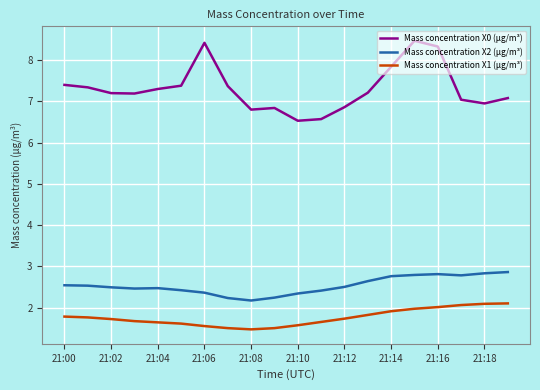

True or false: Mass concentration X0 (μg/m³) and Mass concentration X1 (μg/m³) intersect in this chart.

False